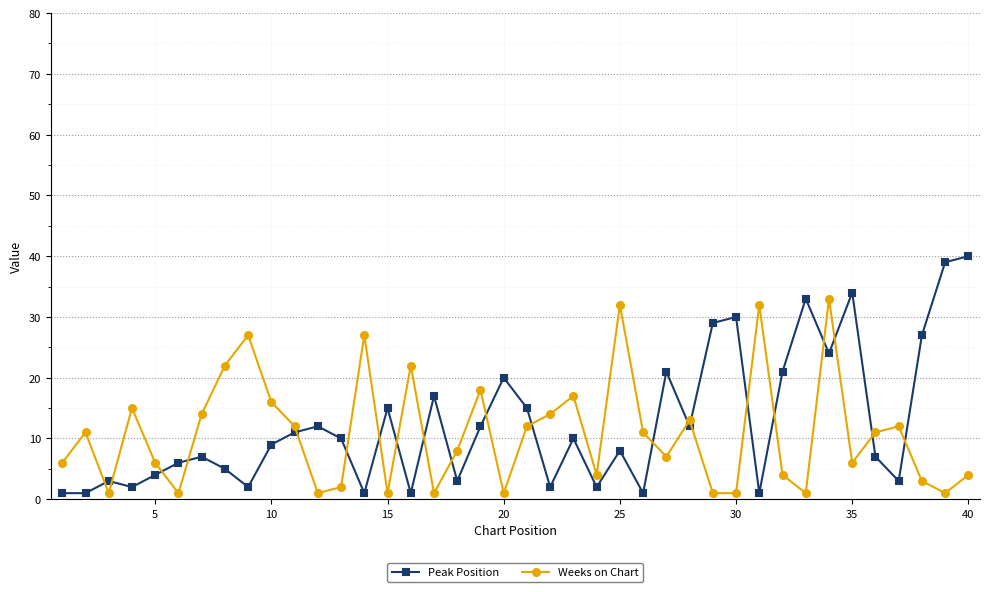

What is the value of the Weeks on Chart point at the 26th from the left?

11